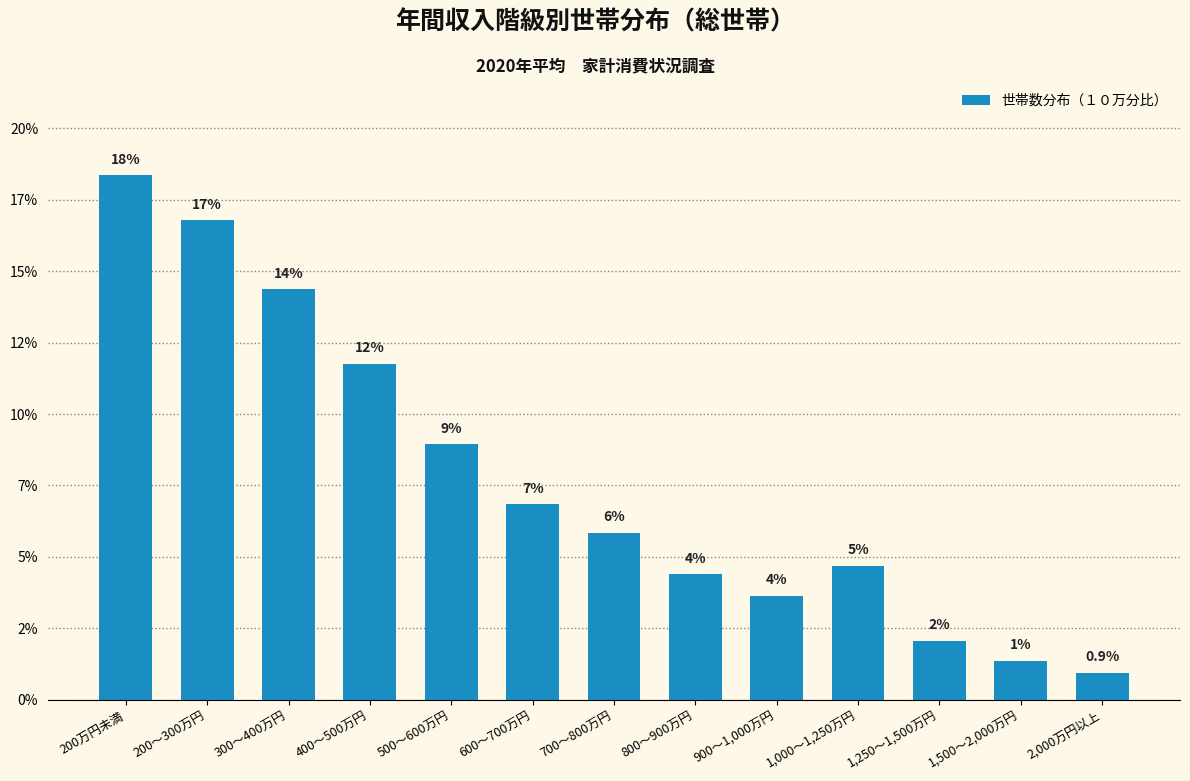

Reading right to left, list all the values displayed in this chart.

2,000万円以上=0.9	1,500～2,000万円=1.4	1,250～1,500万円=2.1	1,000～1,250万円=4.7	900～1,000万円=3.6	800～900万円=4.4	700～800万円=5.8	600～700万円=6.8	500～600万円=8.9	400～500万円=11.8	300～400万円=14.4	200～300万円=16.8	200万円未満=18.4